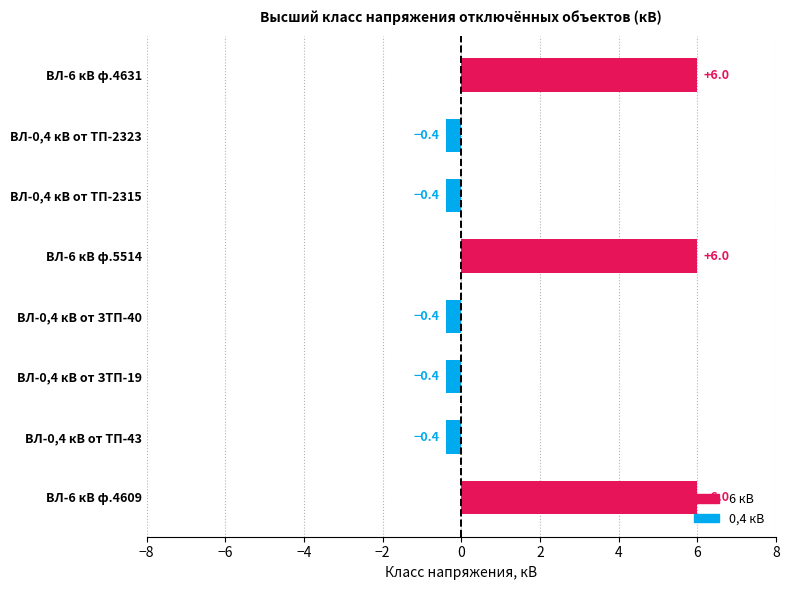

How many bars are there in total?

8